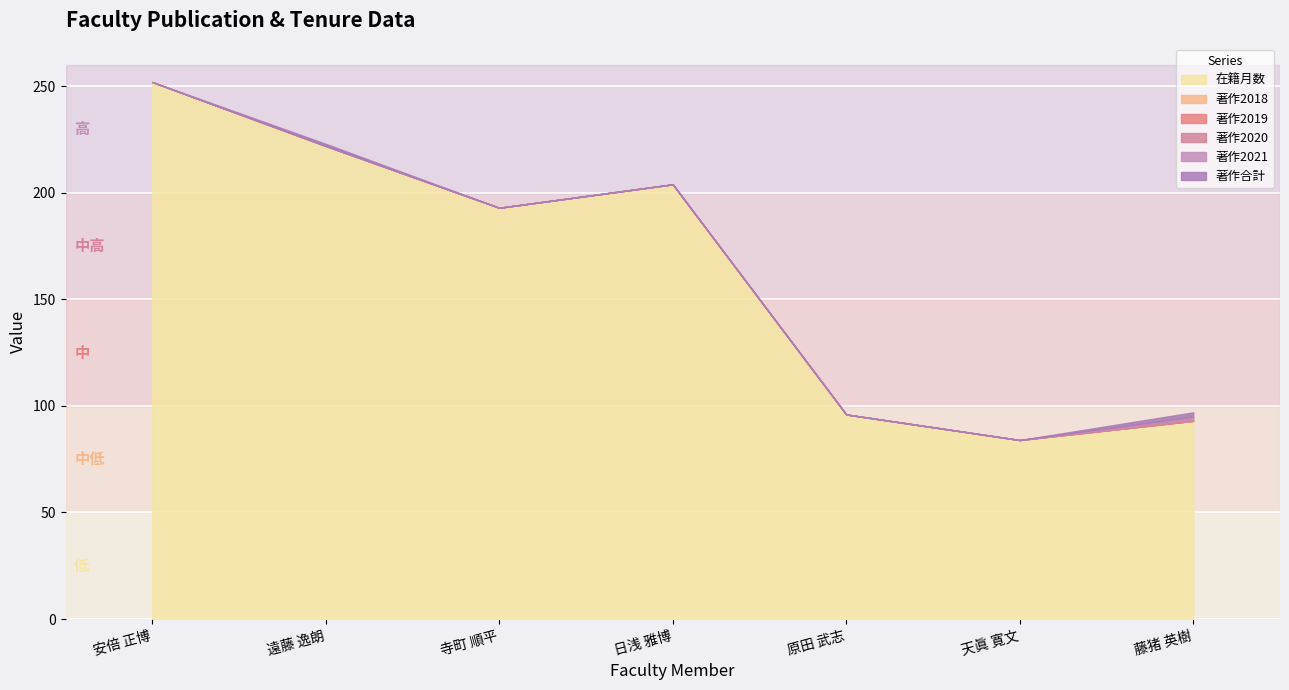

What position from the left is 天眞 寛文?

6